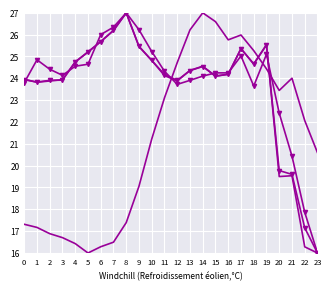

Between 11 and 16, which is larger?

16